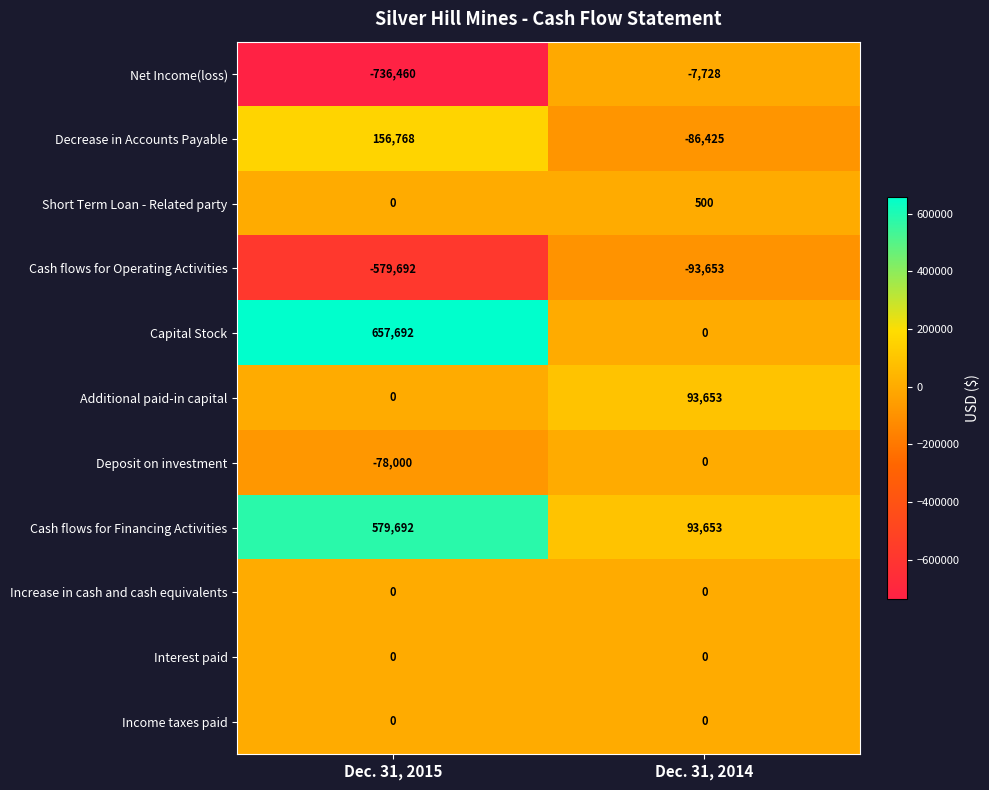

Reading left to right, what are all the values shown in this chart?

Net Income(loss): -736460	-7728
Decrease in Accounts Payable: 156768	-86425
Short Term Loan - Related party: 0	500
Cash flows for Operating Activities: -579692	-93653
Capital Stock: 657692	0
Additional paid-in capital: 0	93653
Deposit on investment: -78000	0
Cash flows for Financing Activities: 579692	93653
Increase in cash and cash equivalents: 0	0
Interest paid: 0	0
Income taxes paid: 0	0